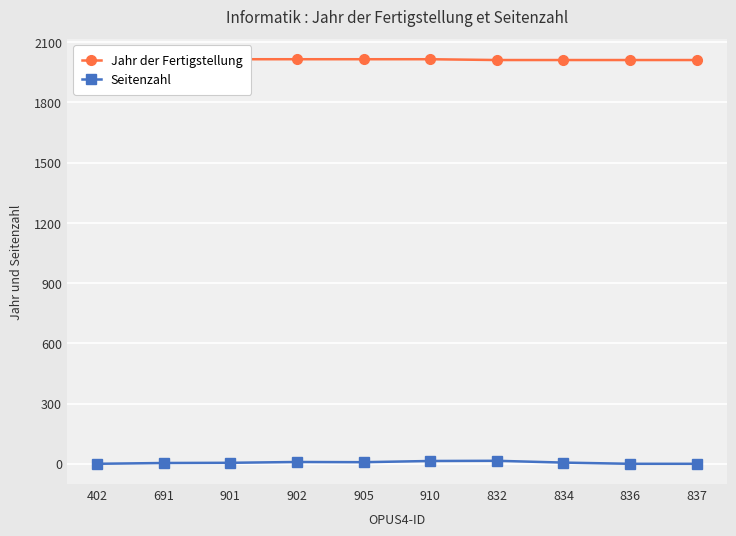

What position from the left is 402?

1